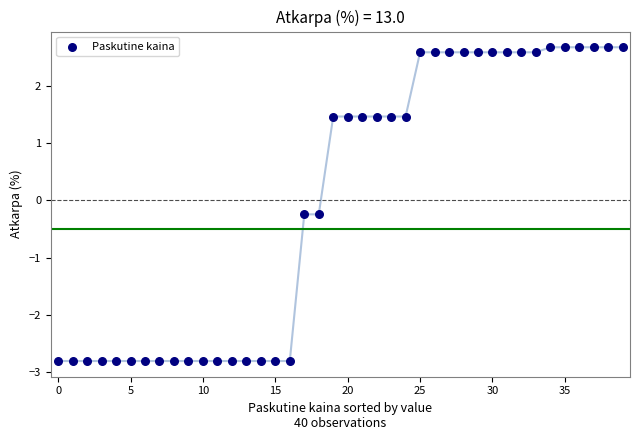

What is the range of Y values (max minus min)?

5.5